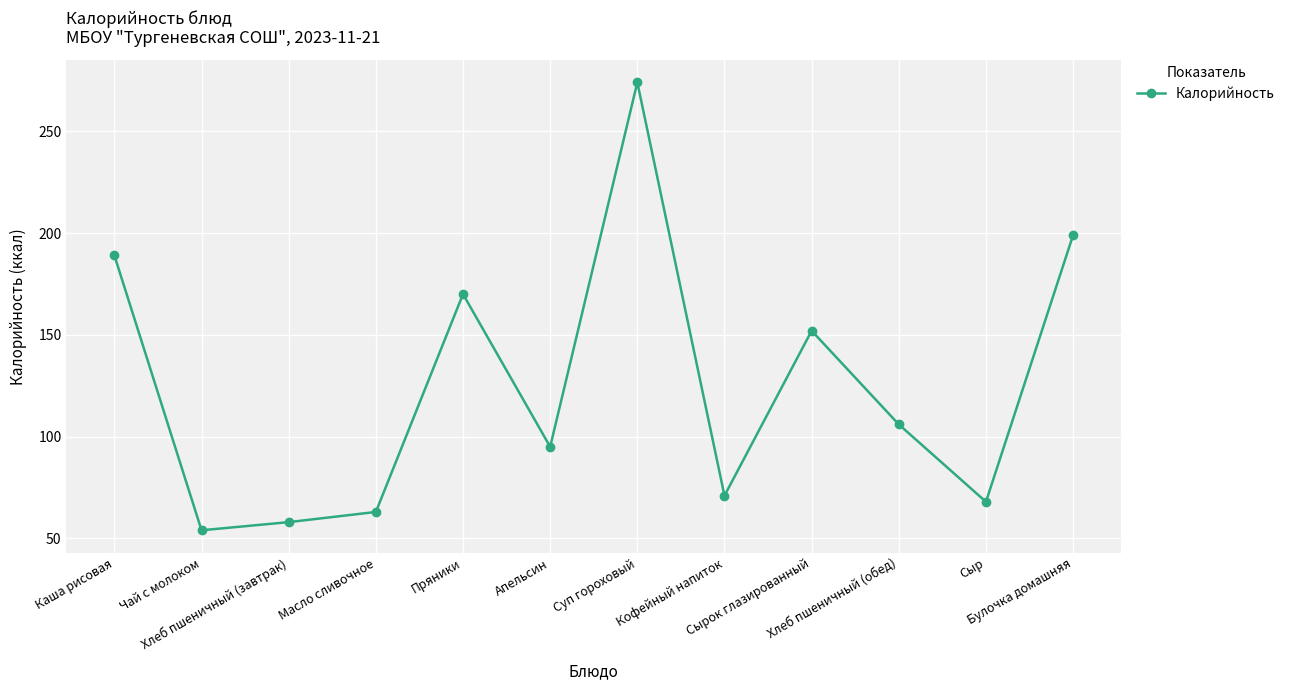

Where is the data nearest to the value 164?

Пряники